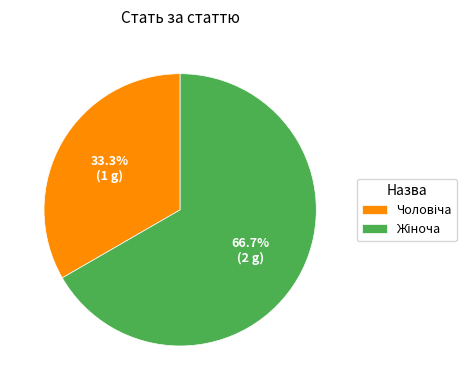

How many segments does this pie chart have?

2